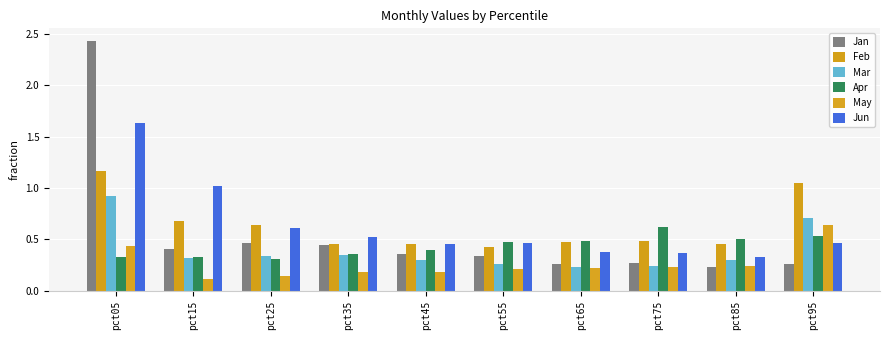

What value does the Mar series have at pct95?

0.7